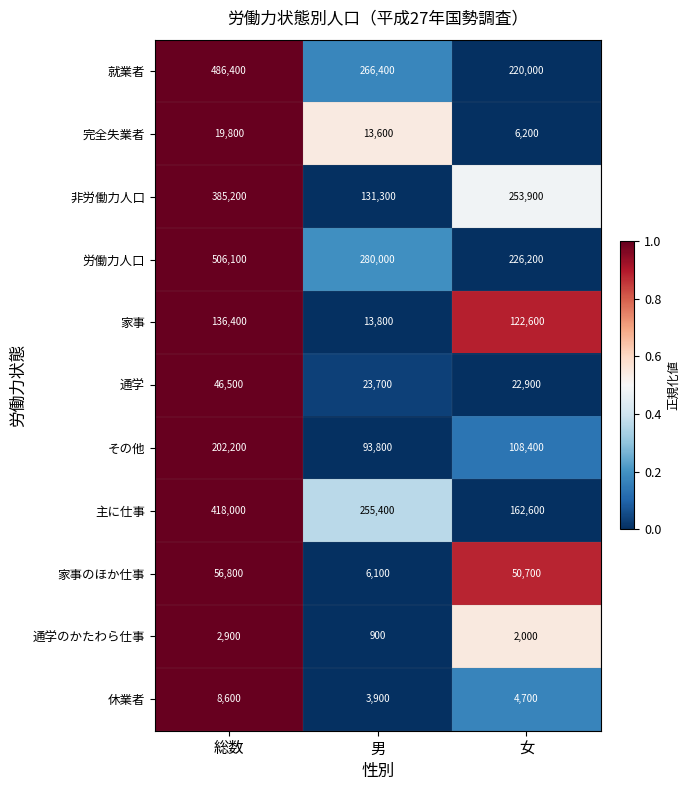

What is the difference between the highest and lowest values at 女?

251900